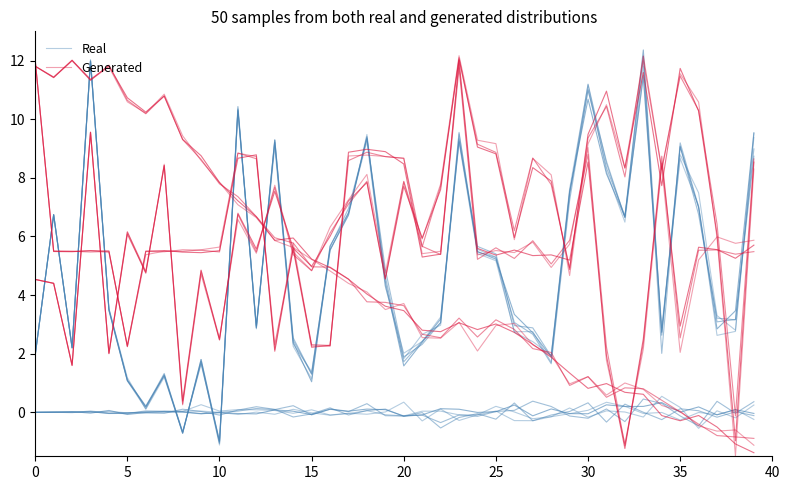

True or false: Real and Generated intersect in this chart.

True